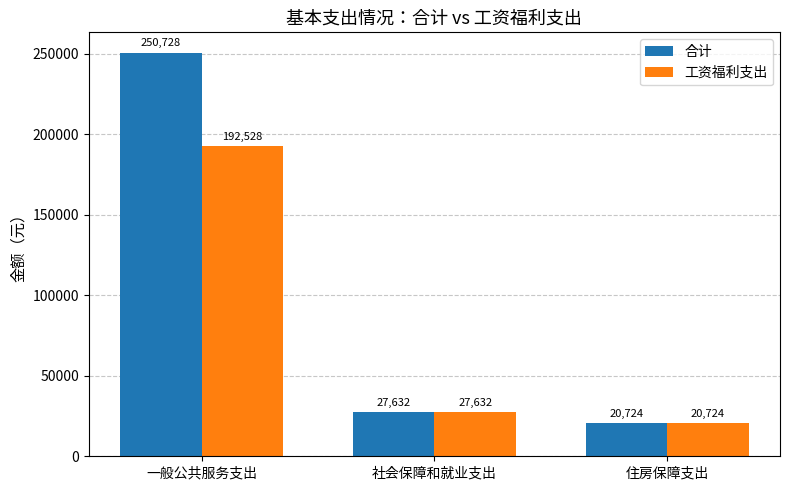

True or false: 合计 has a value of 27632.5 at 社会保障和就业支出.

True